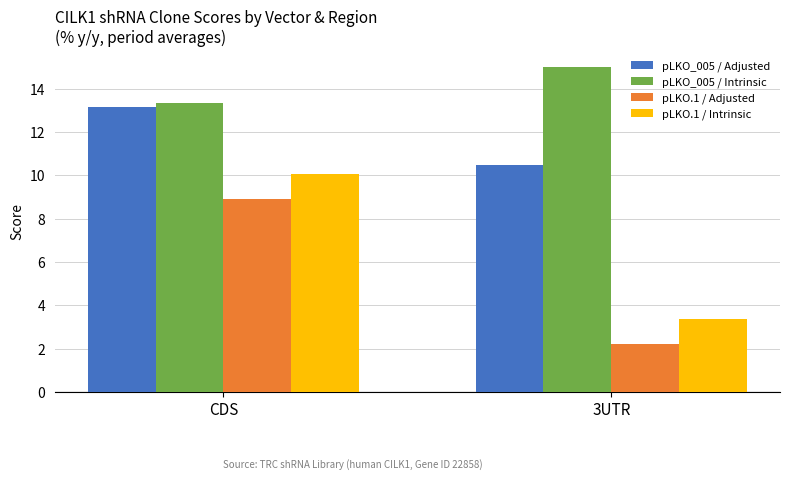

At which category is the sum across all series the highest?

CDS